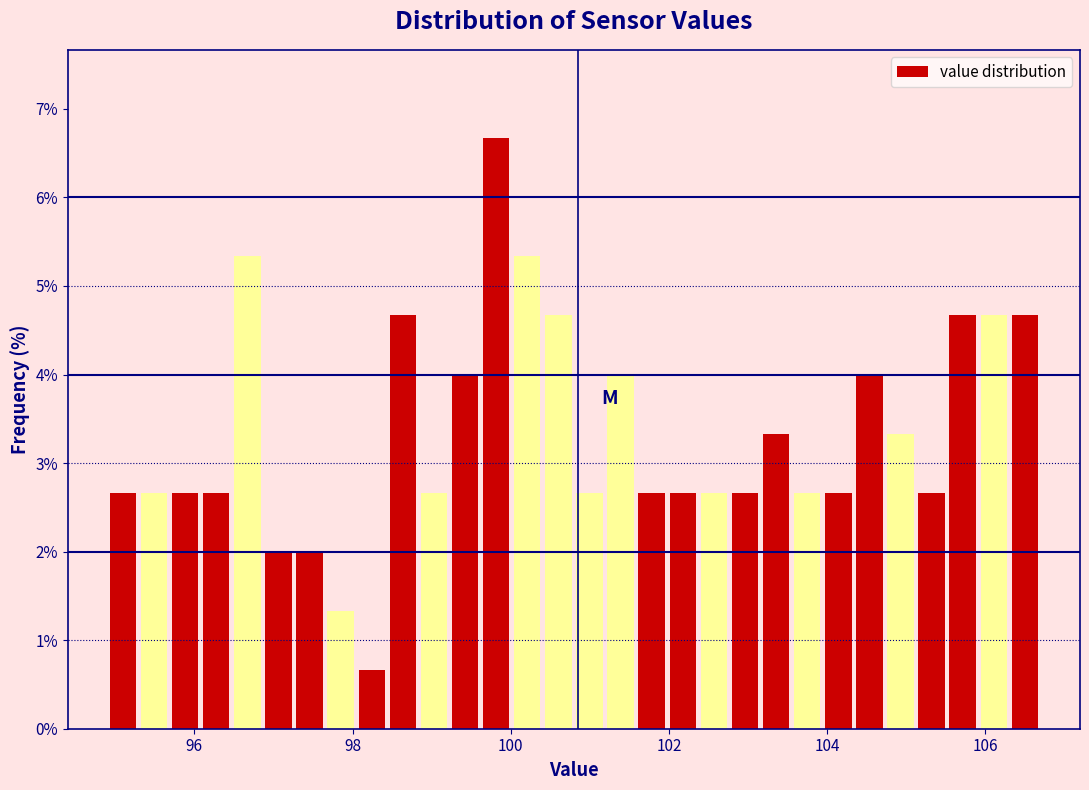

Around what value on the x-axis is the tallest bar? Give the approximate position of its centre, as read against the axis.

99.8